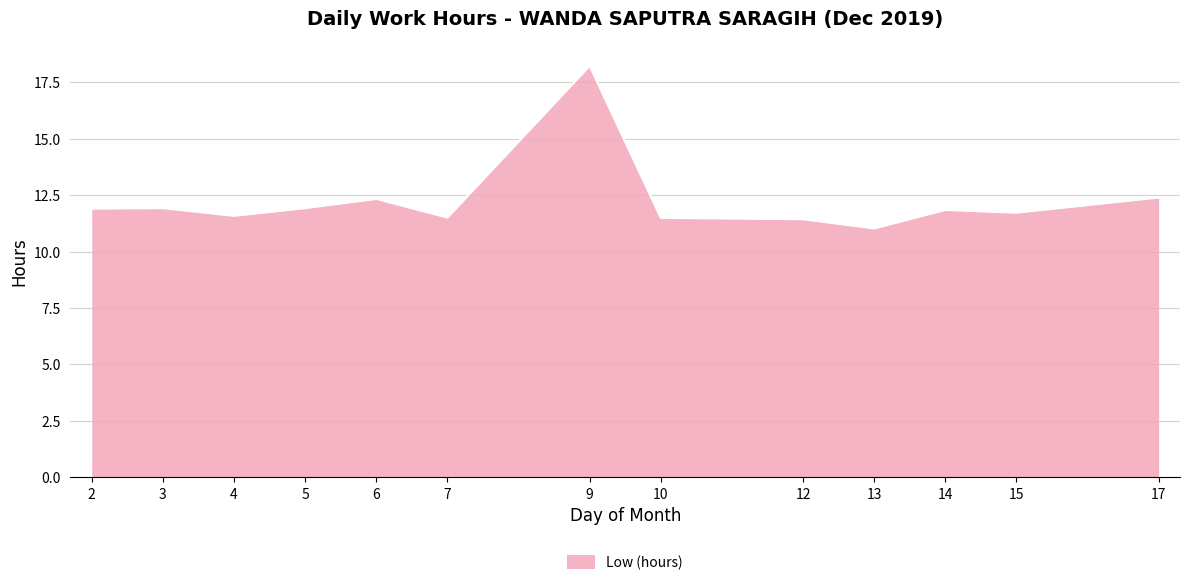

What is the maximum value shown in the chart?

18.2